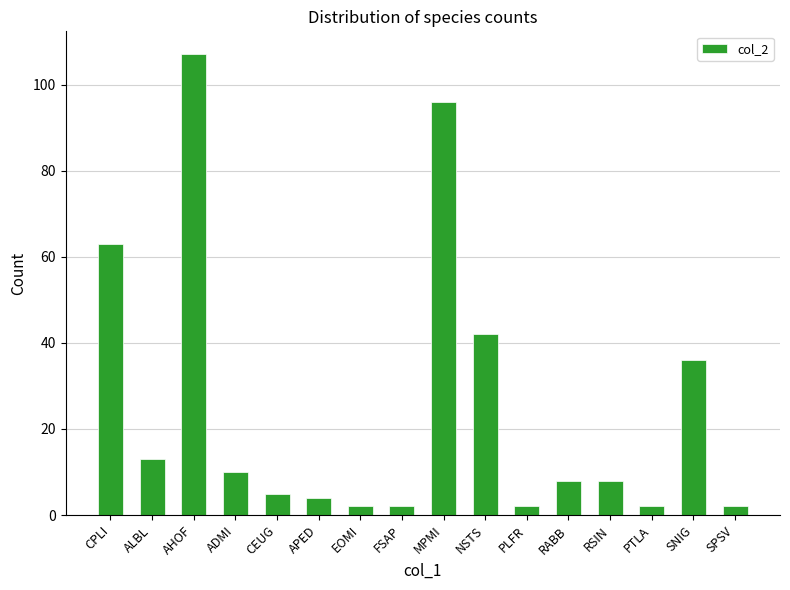

True or false: the data shows 13 at ALBL.

True